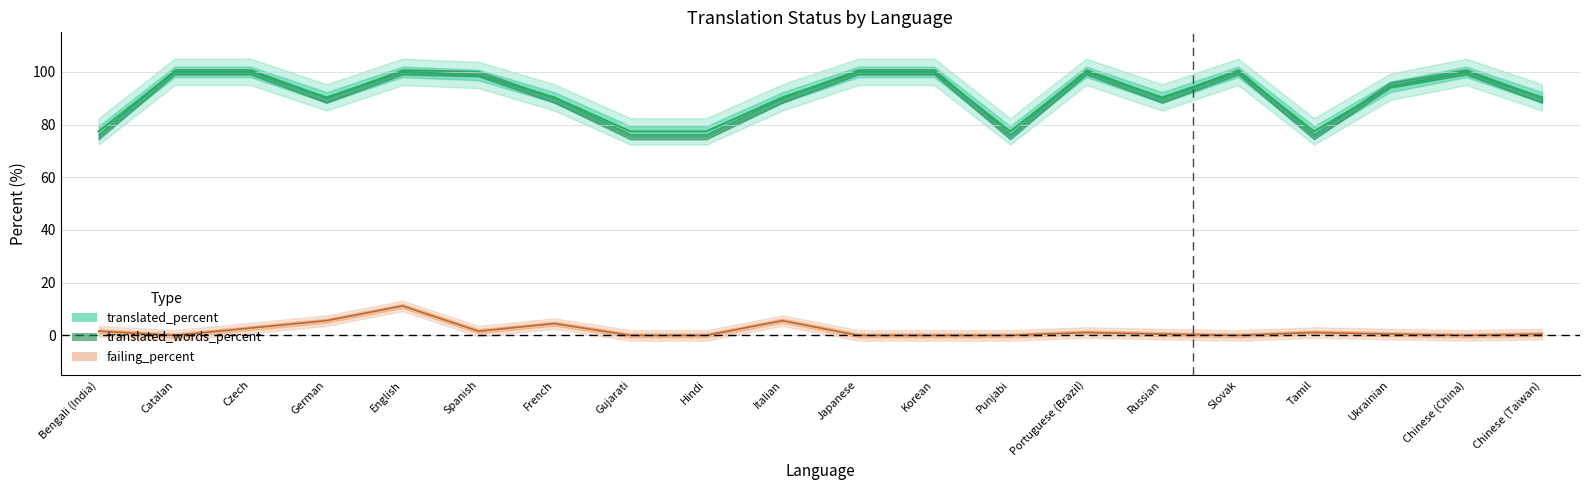

What is the sum of the failing_percent values at Chinese (Taiwan) and Slovak?

0.5